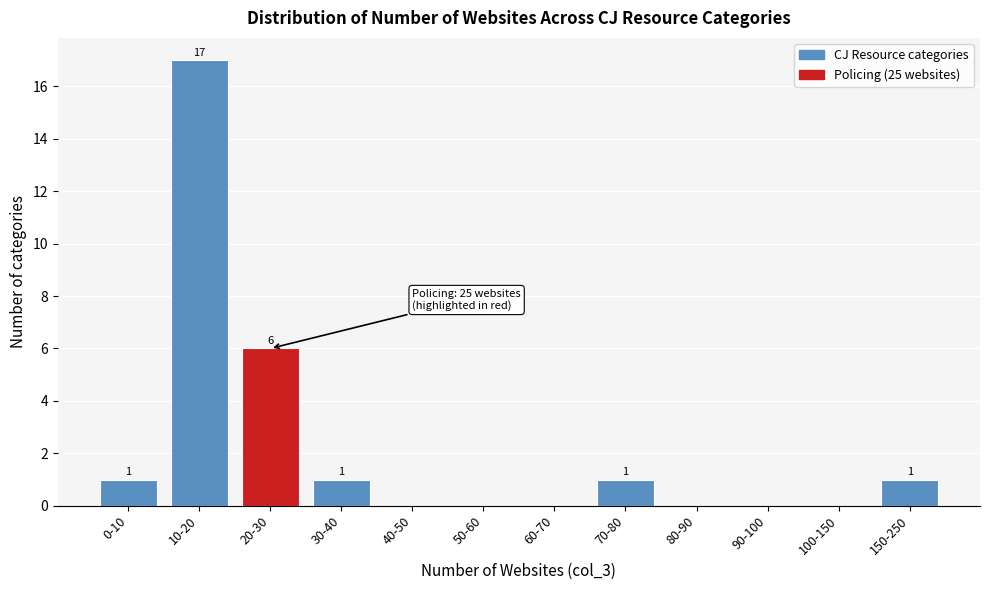

Reading left to right, list all the values displayed in this chart.

0-10=1	10-20=17	20-30=6	30-40=1	40-50=0	50-60=0	60-70=0	70-80=1	80-90=0	90-100=0	100-150=0	150-250=1